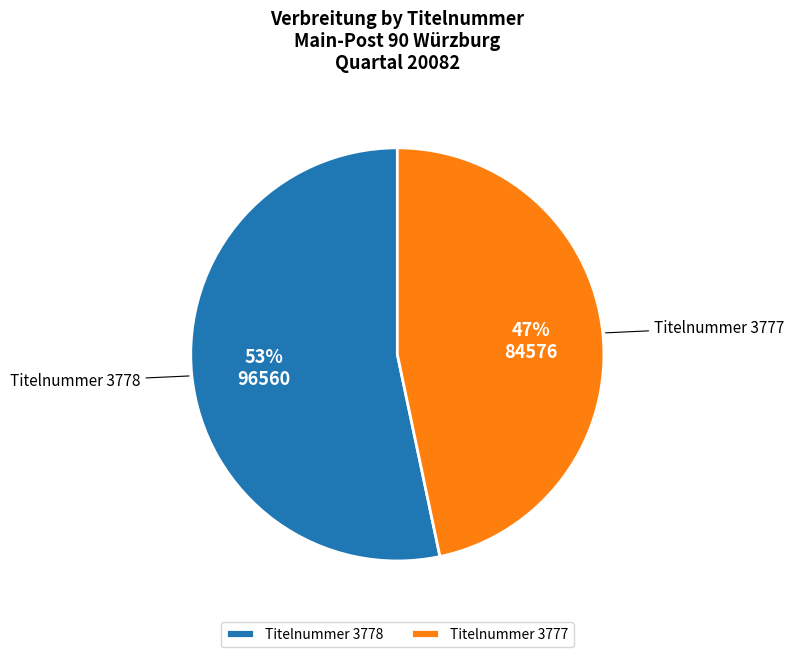

Rank the categories by value from highest to lowest.

Titelnummer 3778, Titelnummer 3777